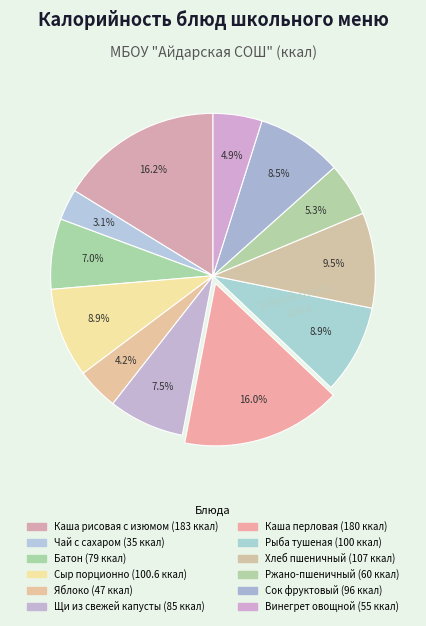

Which category has the smallest portion of the pie?

Чай с сахаром